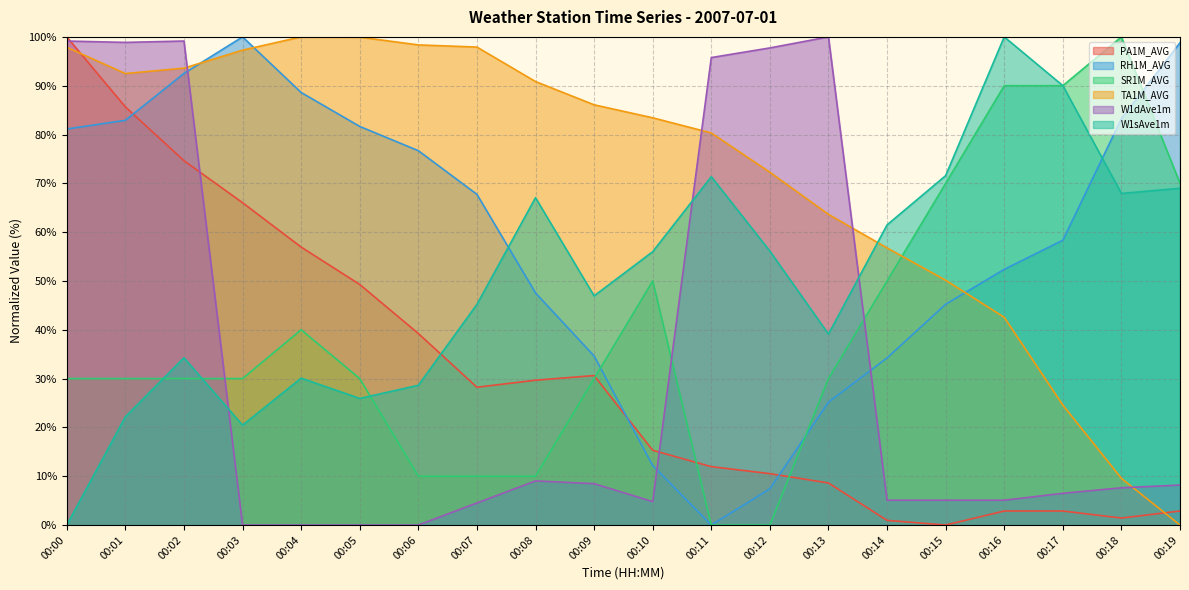

Rank the categories by W1dAve1m value from highest to lowest.

00:13, 00:00, 00:02, 00:01, 00:12, 00:11, 00:08, 00:09, 00:19, 00:18, 00:17, 00:14, 00:15, 00:16, 00:10, 00:07, 00:03, 00:04, 00:05, 00:06